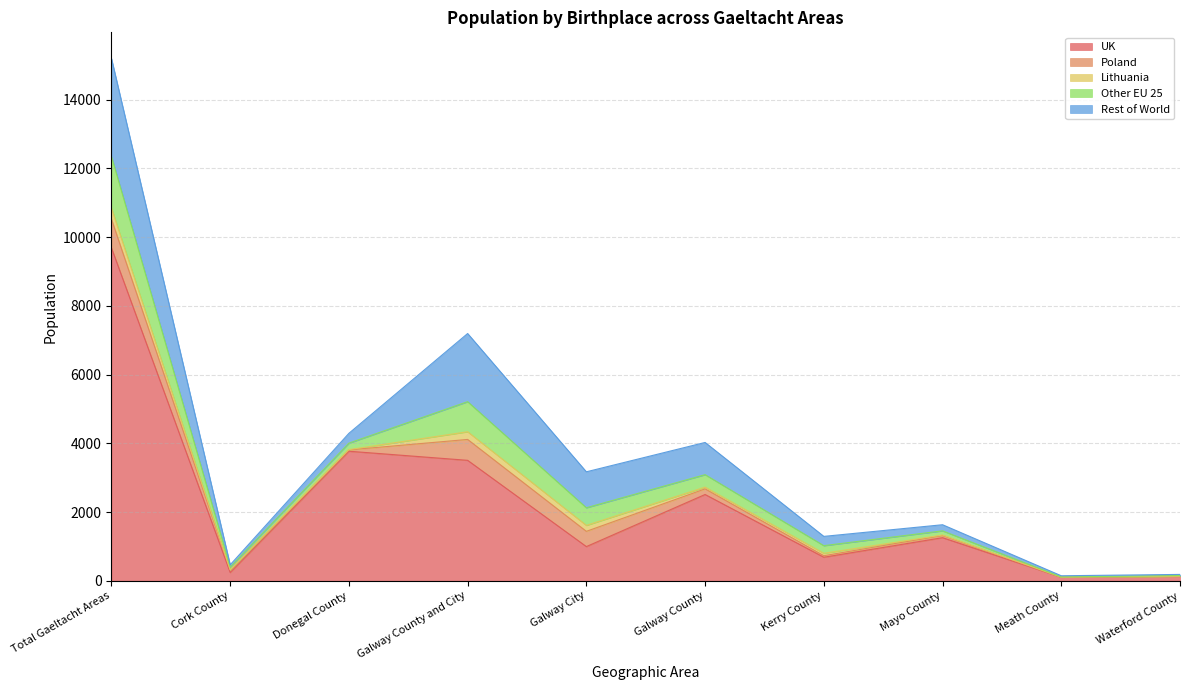

Which category has the highest value in the Poland series?

Total Gaeltacht Areas